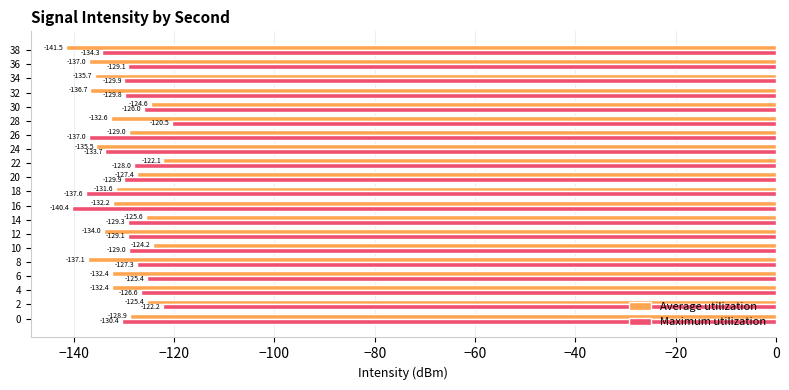

True or false: Average utilization has a value of -128.9 at 0.

True